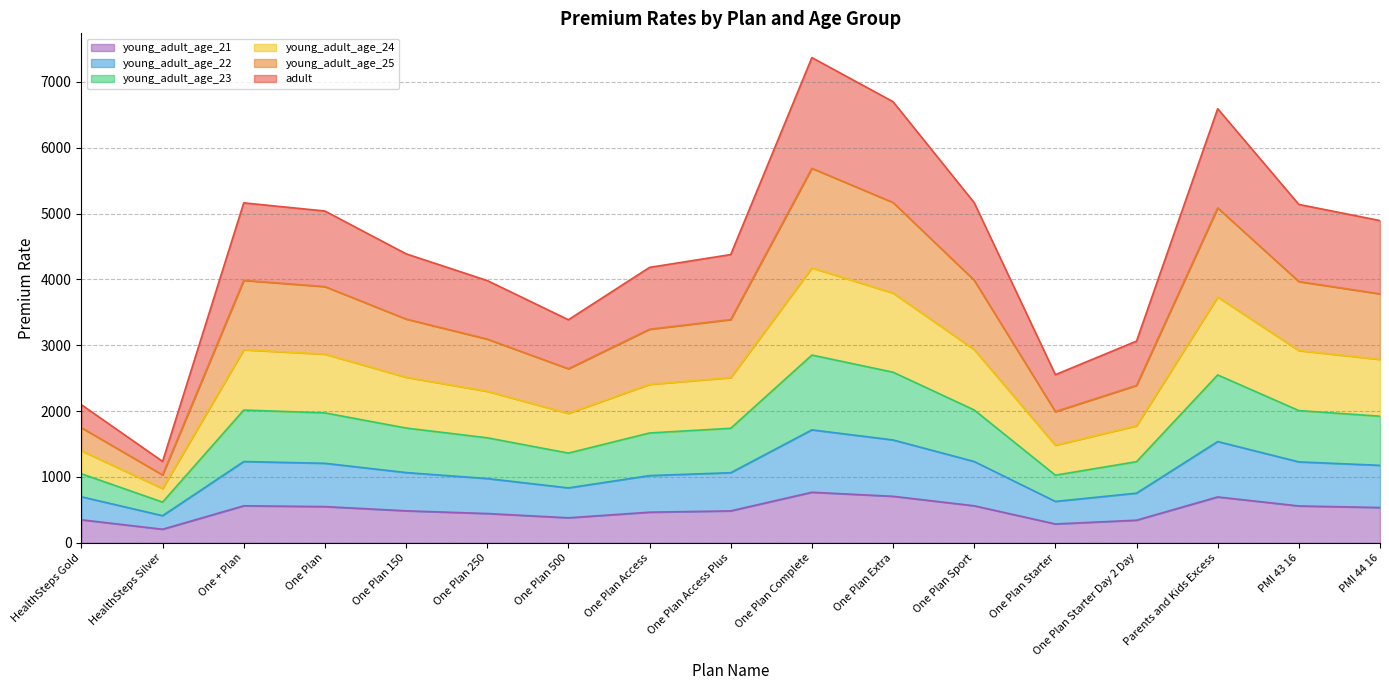

True or false: young_adult_age_23 and young_adult_age_25 intersect in this chart.

False